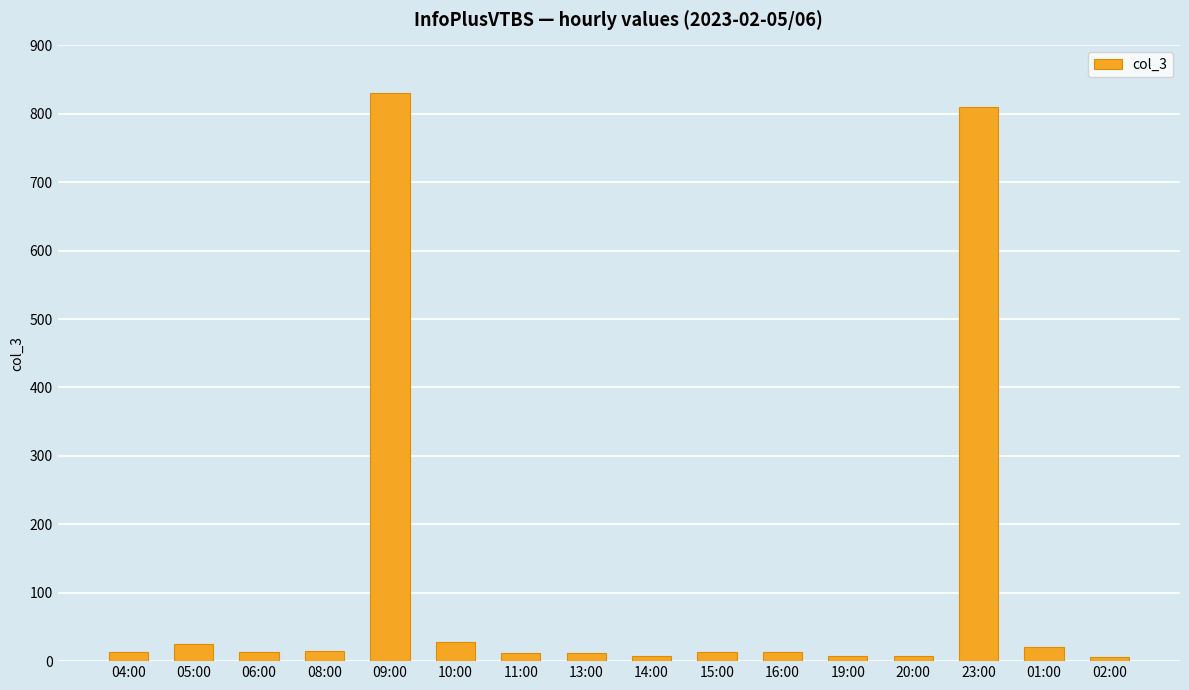

What is the sum of all values?

1835